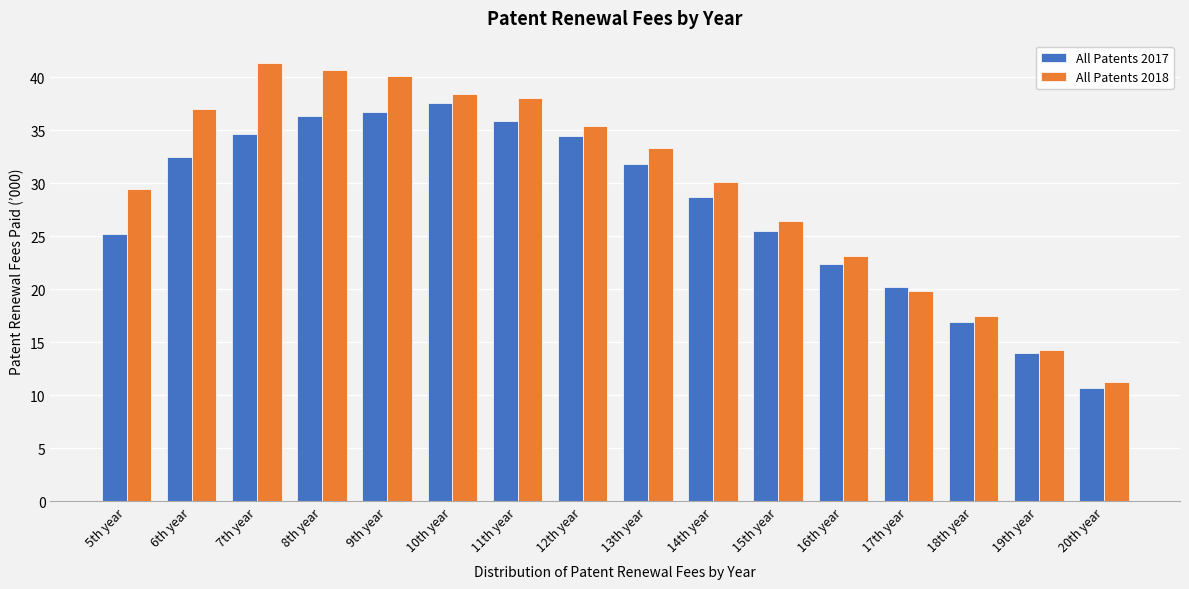

What is the total value across all series at 16th year?

45.6